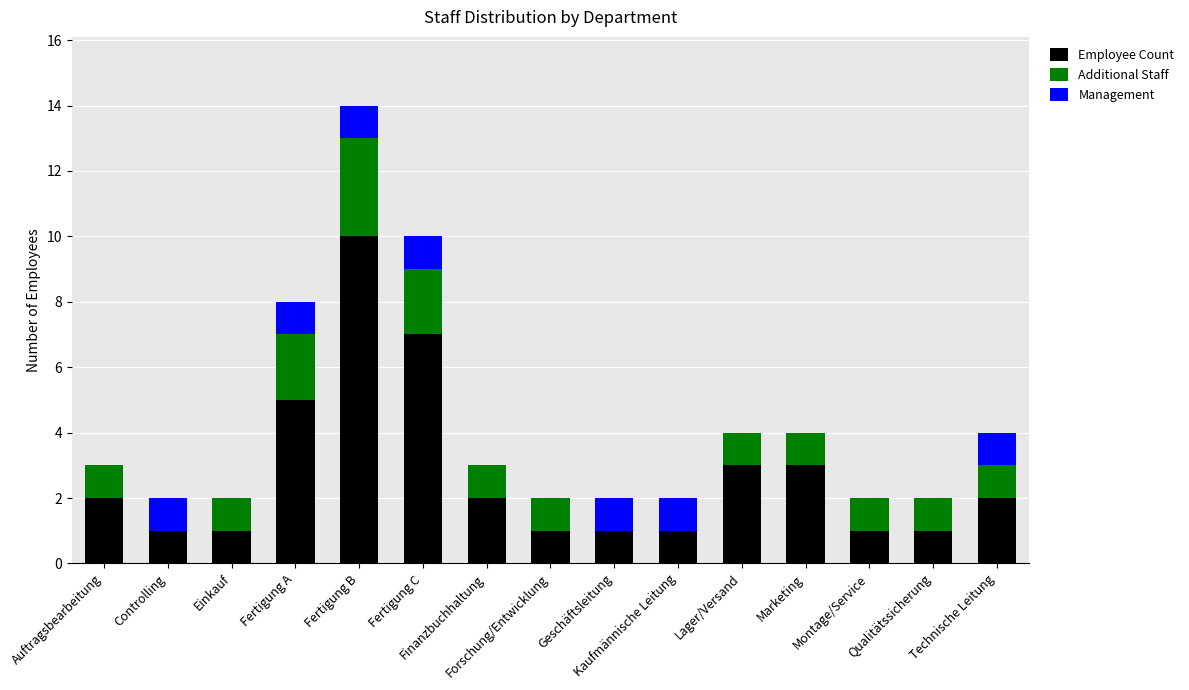

What is the sum of all Employee Count values?

41